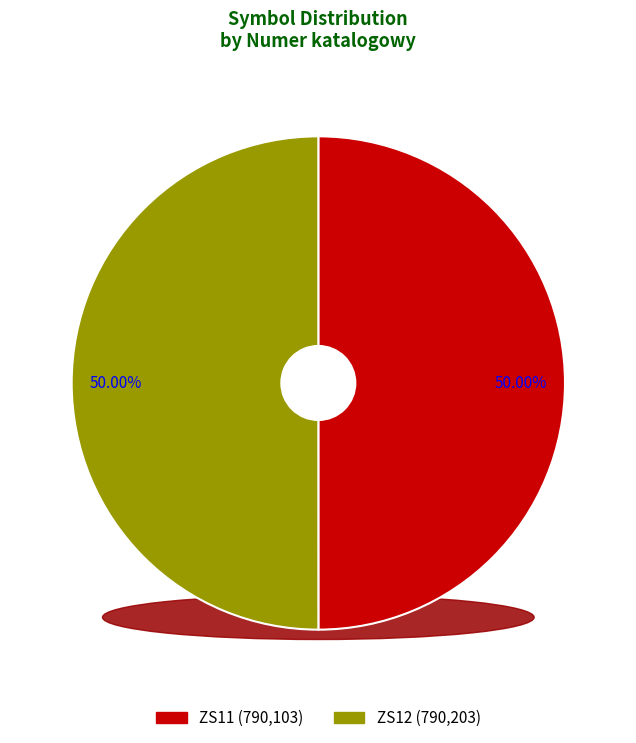

Count the number of slices in the pie.

2